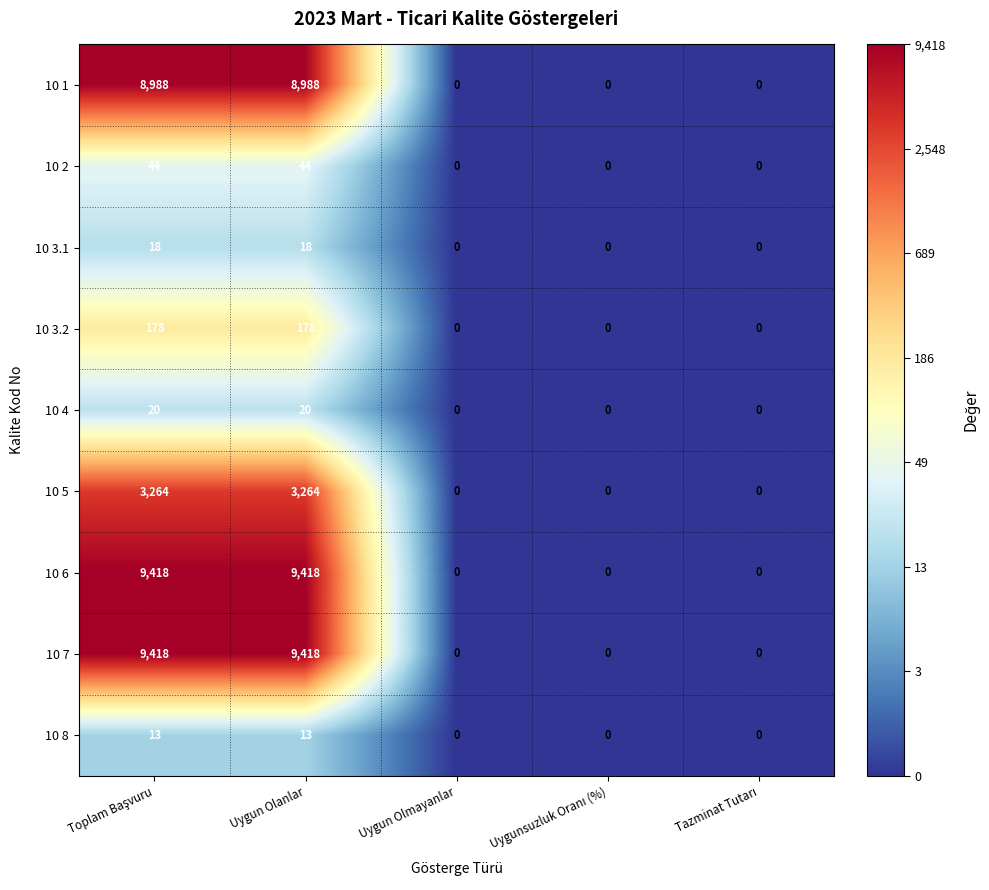

Count the 10 1 values in the range 0 to 8988.

5